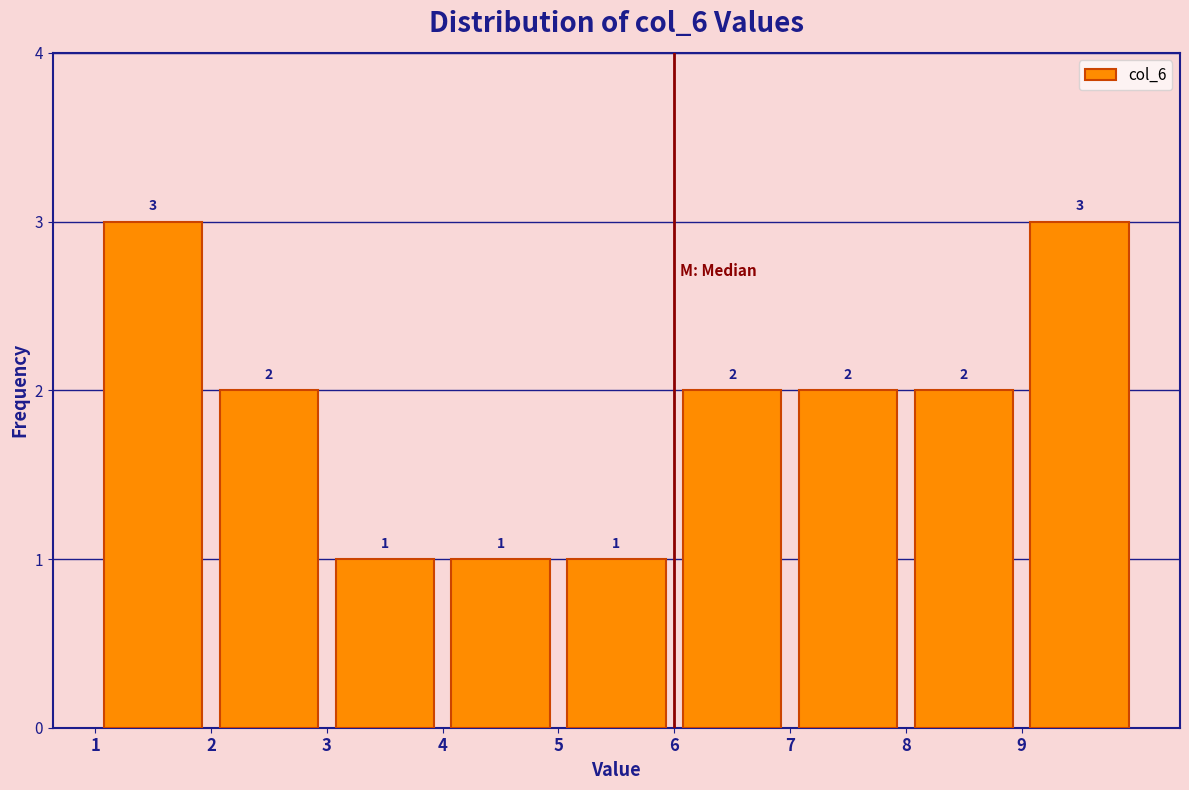

Reading left to right, list every bar in this chart as the range it spans on the x-axis followed by its height.

1 to 2: 3
2 to 3: 2
3 to 4: 1
4 to 5: 1
5 to 6: 1
6 to 7: 2
7 to 8: 2
8 to 9: 2
9 to 10: 3